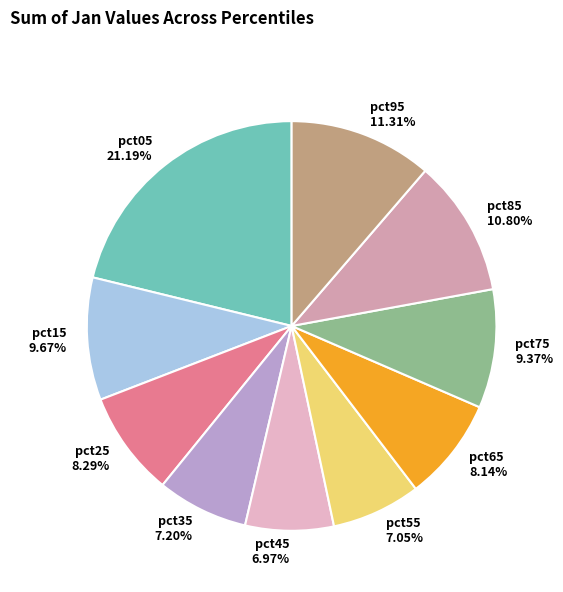

True or false: pct95 accounts for 24% of the total.

False